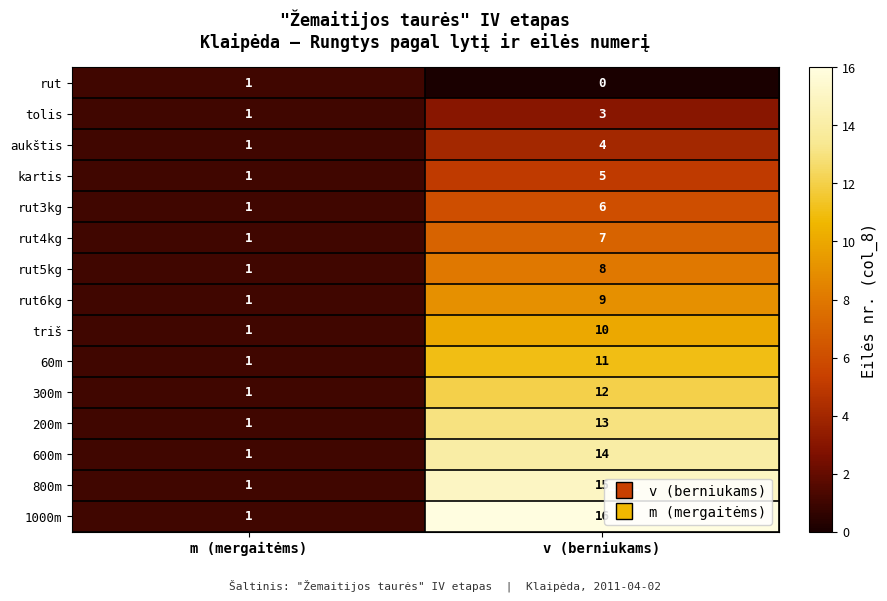

At which category is the sum across all series the highest?

v (berniukams)